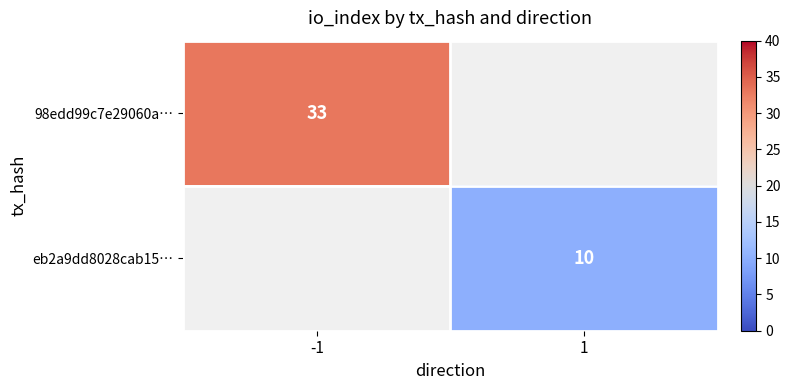

The eb2a9dd8028cab15… series shows 10 at 1. True or false?

True